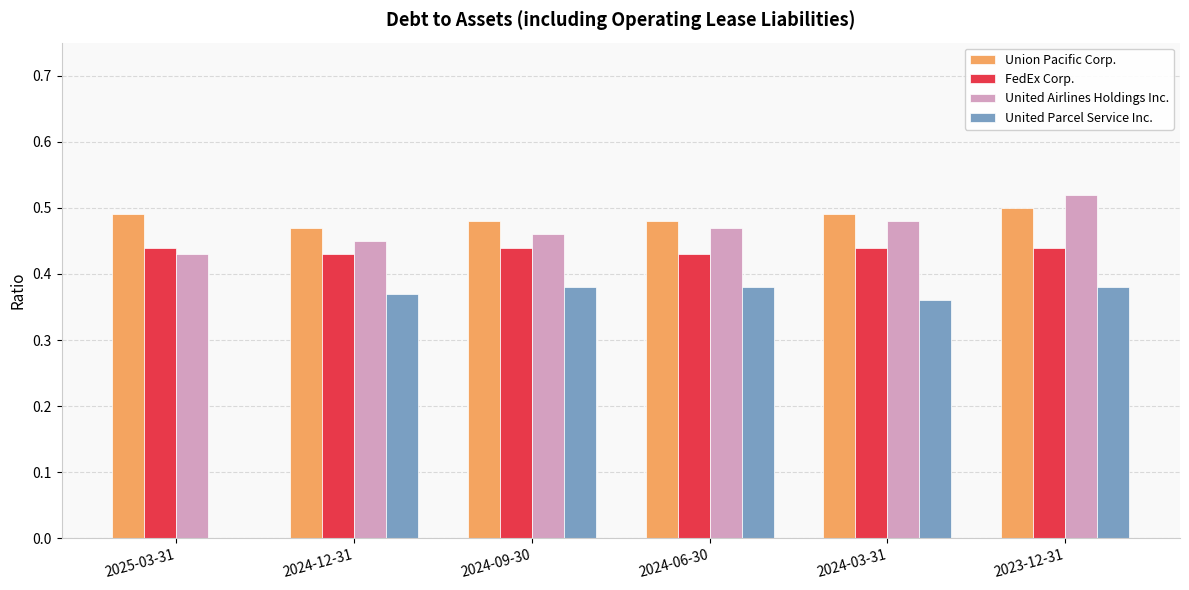

Does the chart contain stacked bars?

No